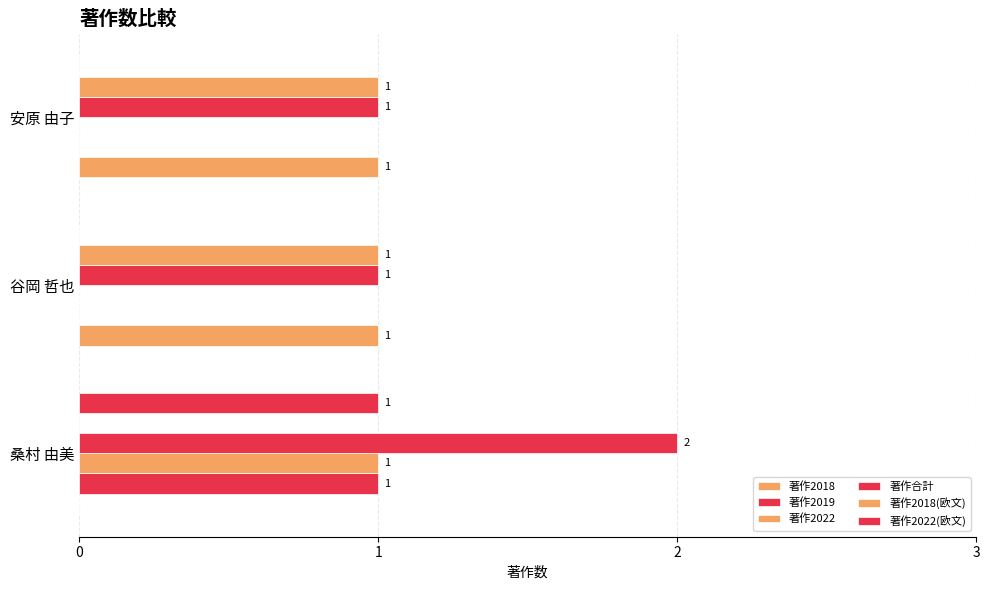

How many categories are shown in the chart?

3